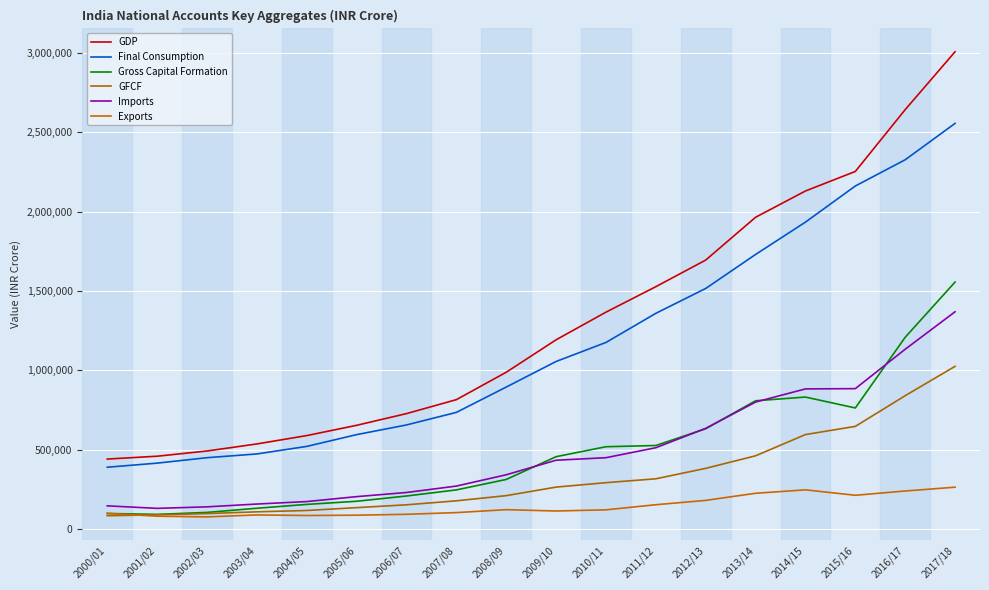

What is the value of the Imports point at the 16th from the left?

885111